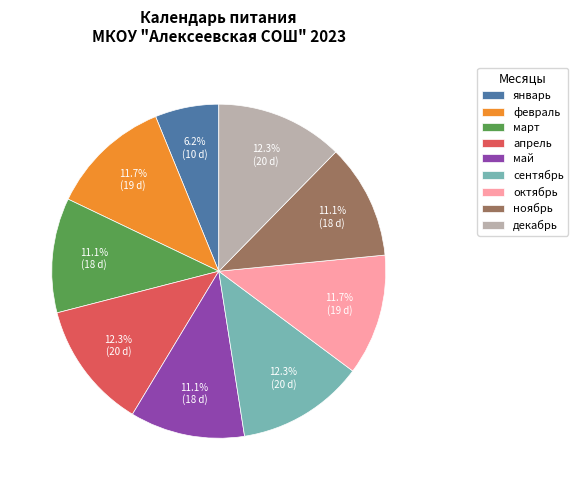

True or false: декабрь accounts for 12% of the total.

True